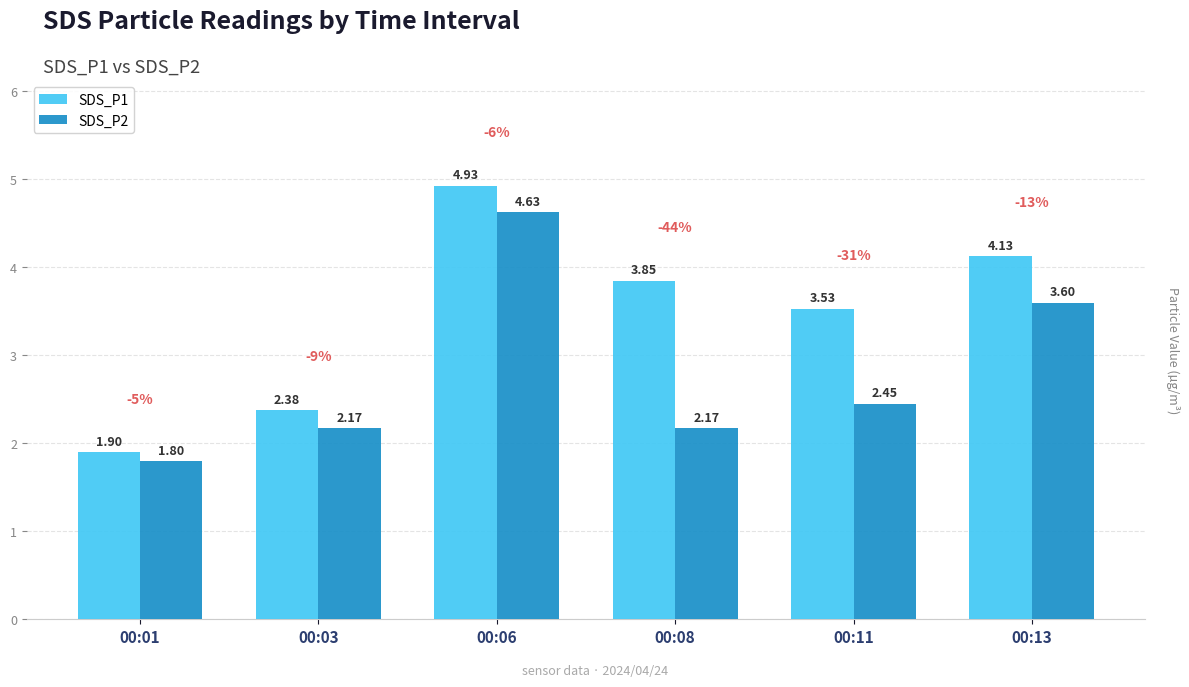

Which series changed the most between 00:06 and 00:08?

SDS_P2